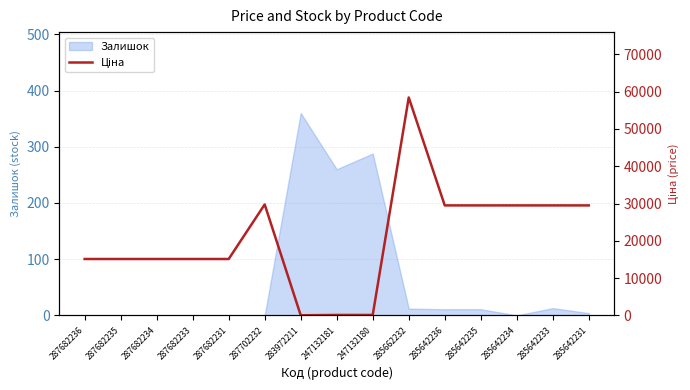

True or false: the data shows 10345.7 at 285642234.

False